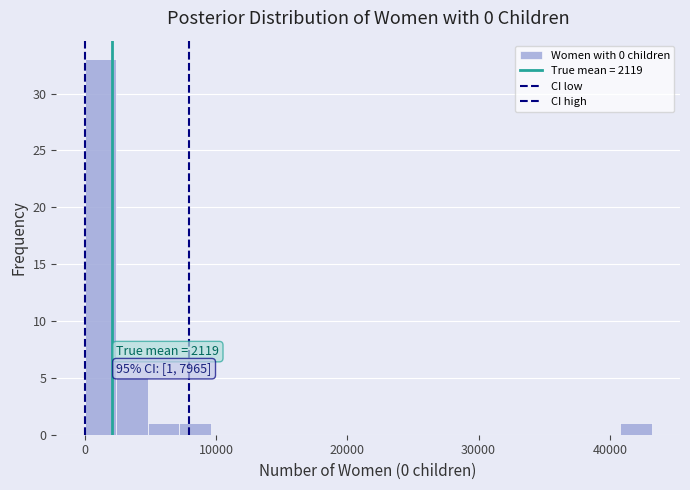

Around what value on the x-axis is the tallest bar? Give the approximate position of its centre, as read against the axis.

1000